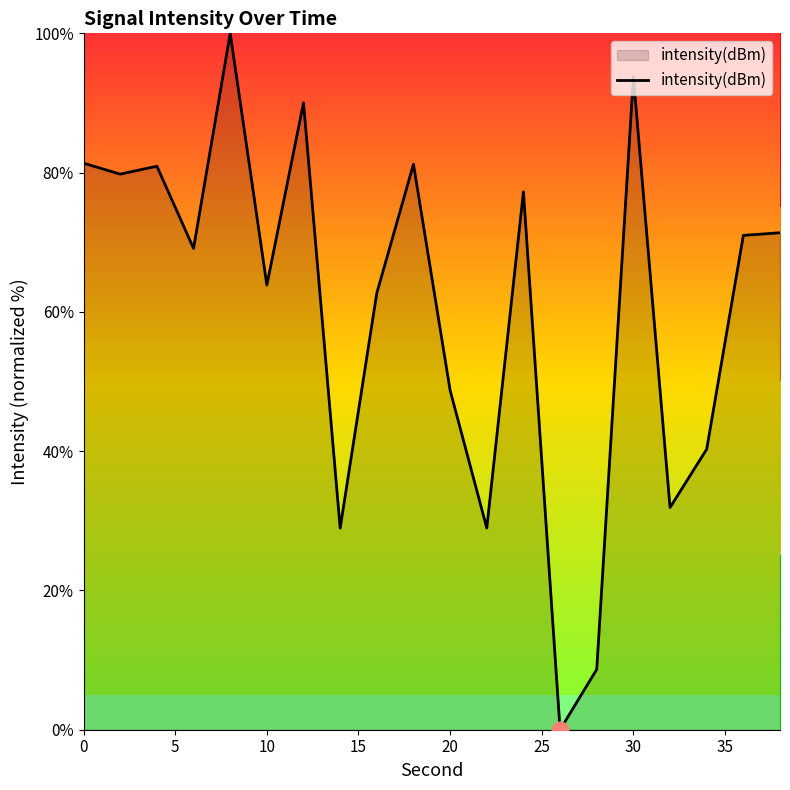

What is the greatest value displayed?

100.0